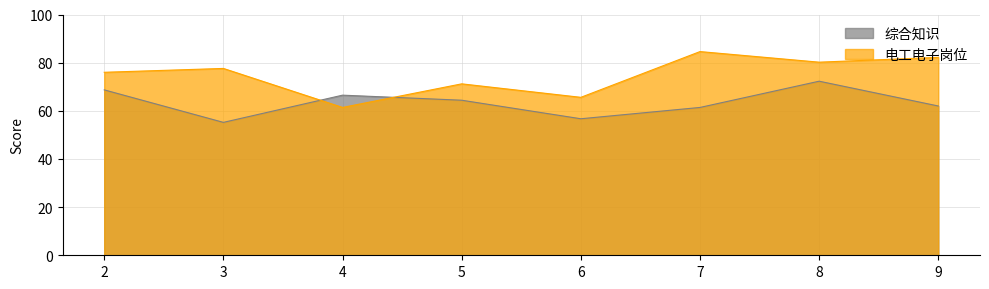

What is the spread (max minus min) of values at 8?

7.9